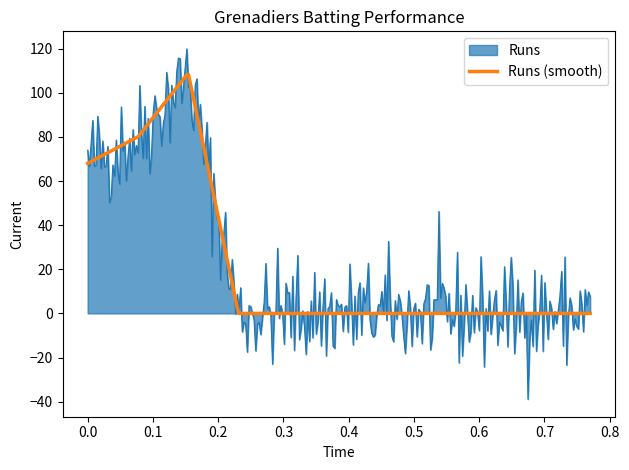

List the series in order of their peak value, lowest first.

Runs (smooth), Runs